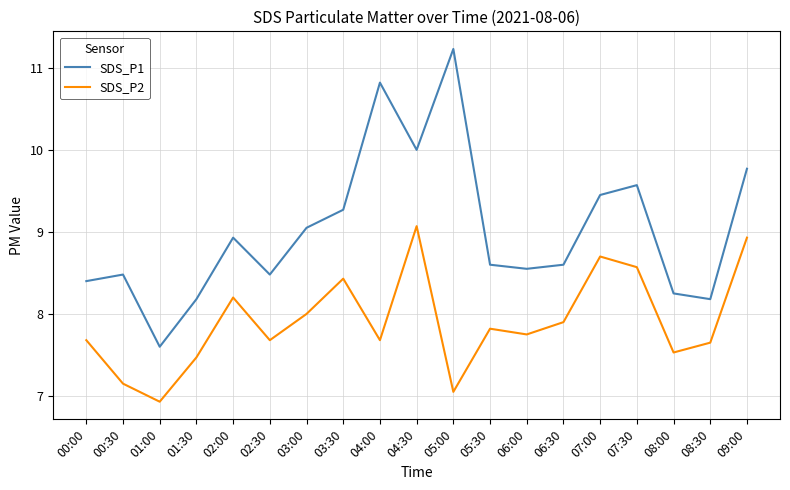

What position from the left is 02:30?

6